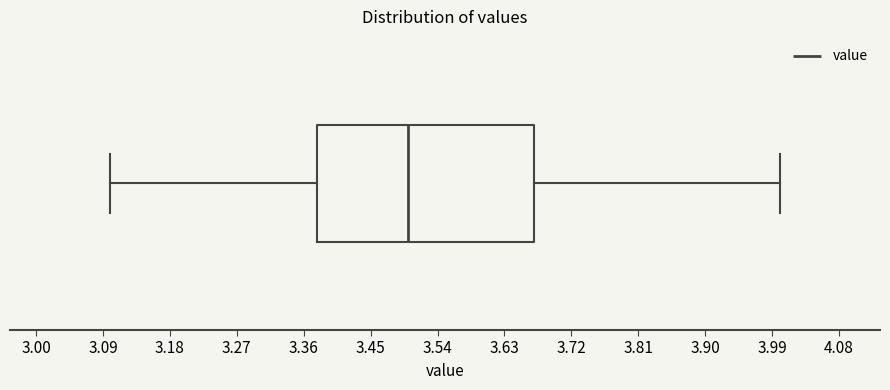

Transcribe this box plot: give where the median line is, the range the box spans, and where the two whiskers end, as read against the x-axis. The values are not printed on the chart, so give them approximately, as read against the axis.

median 3.50, box 3.38 to 3.67, whiskers 3.10 to 4.00